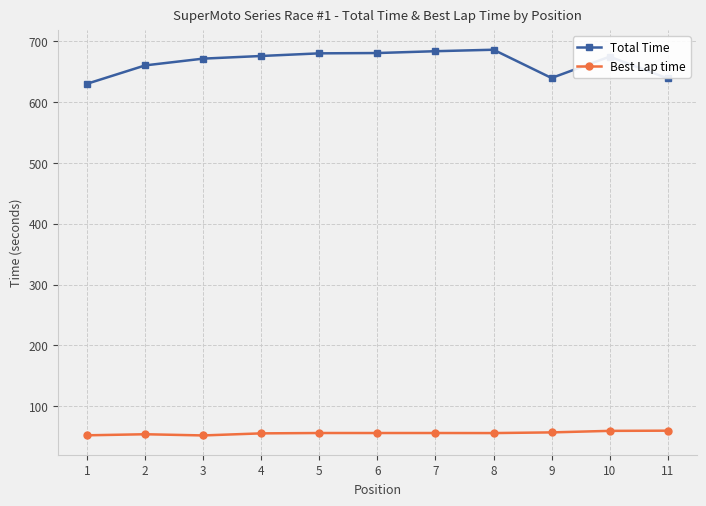

Is the value of Best Lap time at 6 greater than the value of Total Time at 10?

No